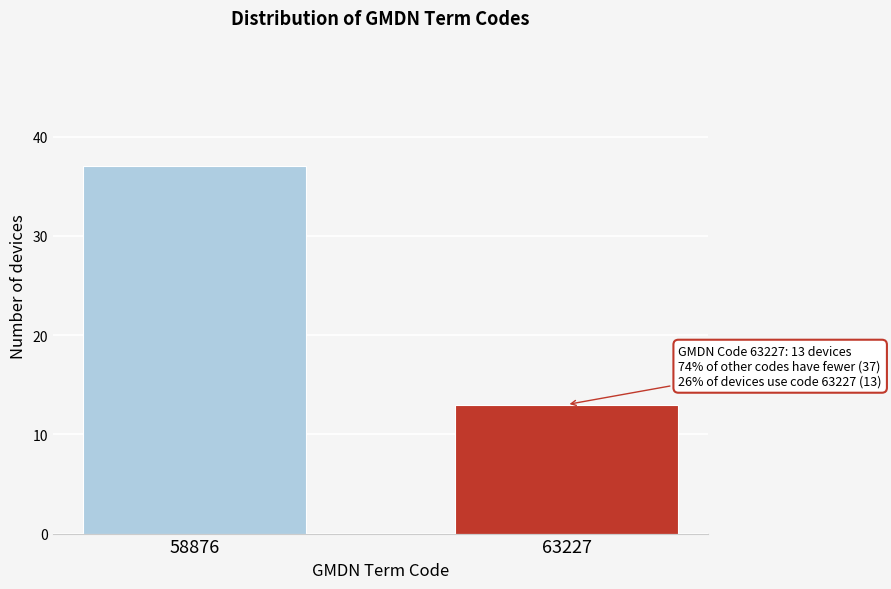

Reading left to right, transcribe all the data shown in this chart.

37	13